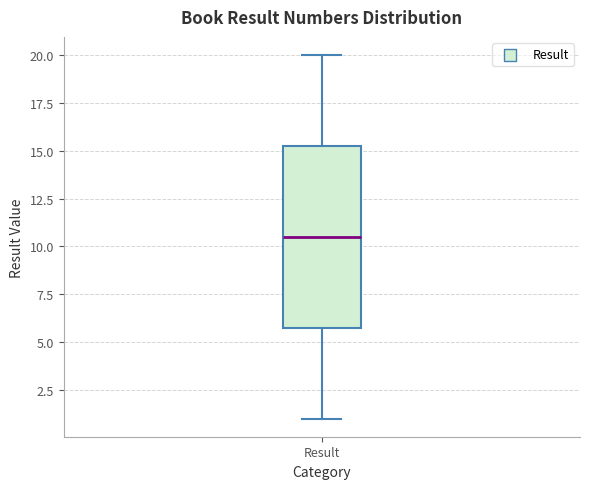

Read this box plot against the y-axis: the position of the median line, the range covered by the box, and the ends of both whiskers. The values are not printed on the chart, so give them approximately, as read against the axis.

median 10.5, box 6.0 to 15.5, whiskers 1.0 to 20.0